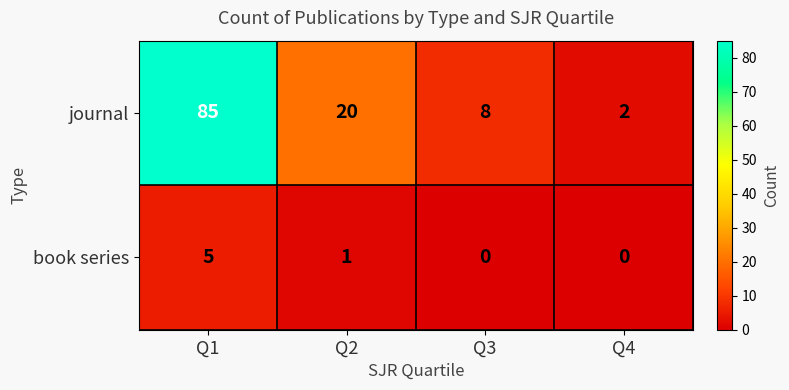

Is it true that journal equals 1 at Q4?

False